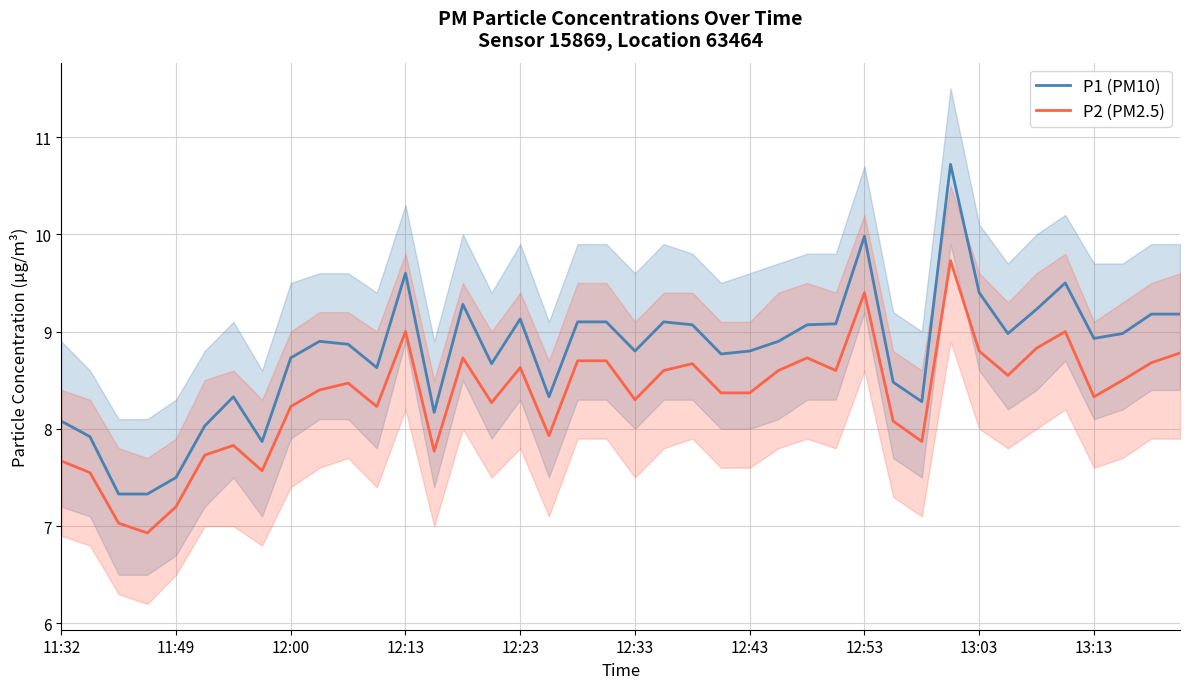

How many data points in P1 (PM10) are above 8?

35